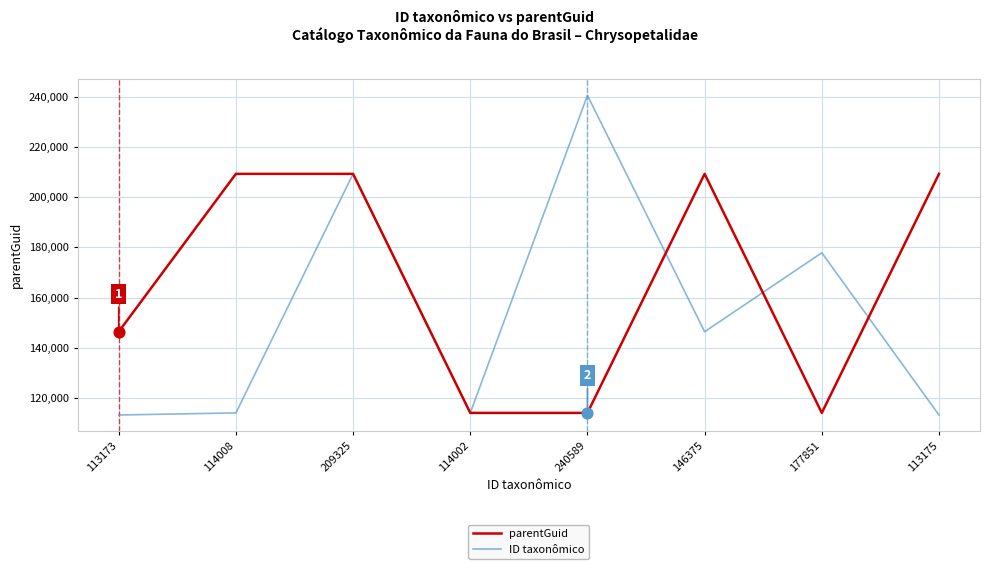

Which series has the widest spread of values?

ID taxonômico